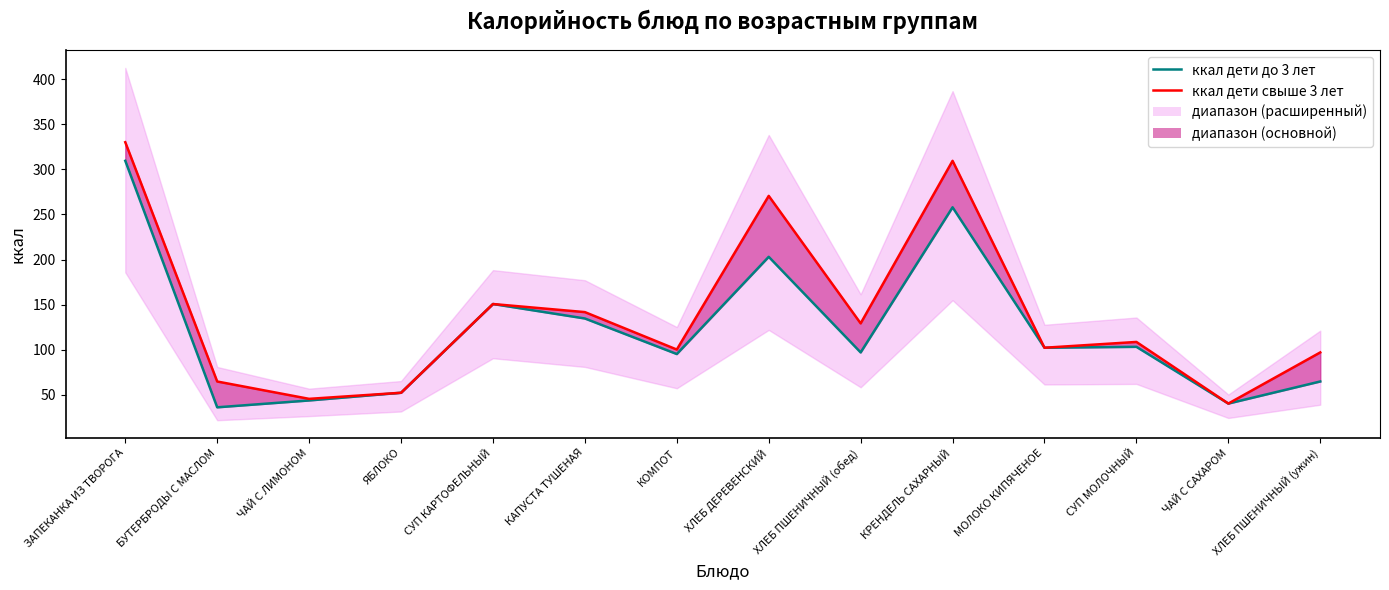

Which series changed the most between ХЛЕБ ПШЕНИЧНЫЙ (обед) and МОЛОКО КИПЯЧЕНОЕ?

ккал дети свыше 3 лет